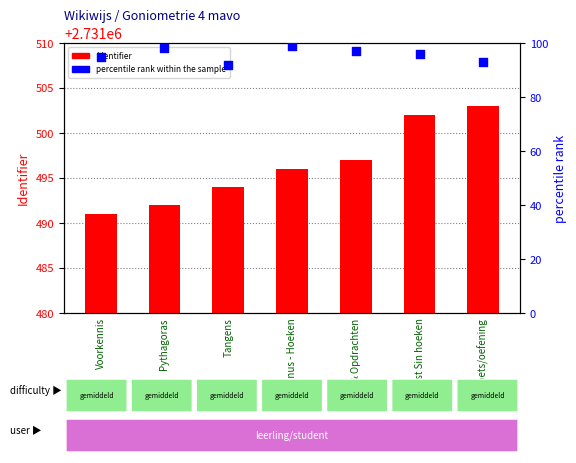

What are all the series names shown in the legend?

Identifier, percentile rank within the sample